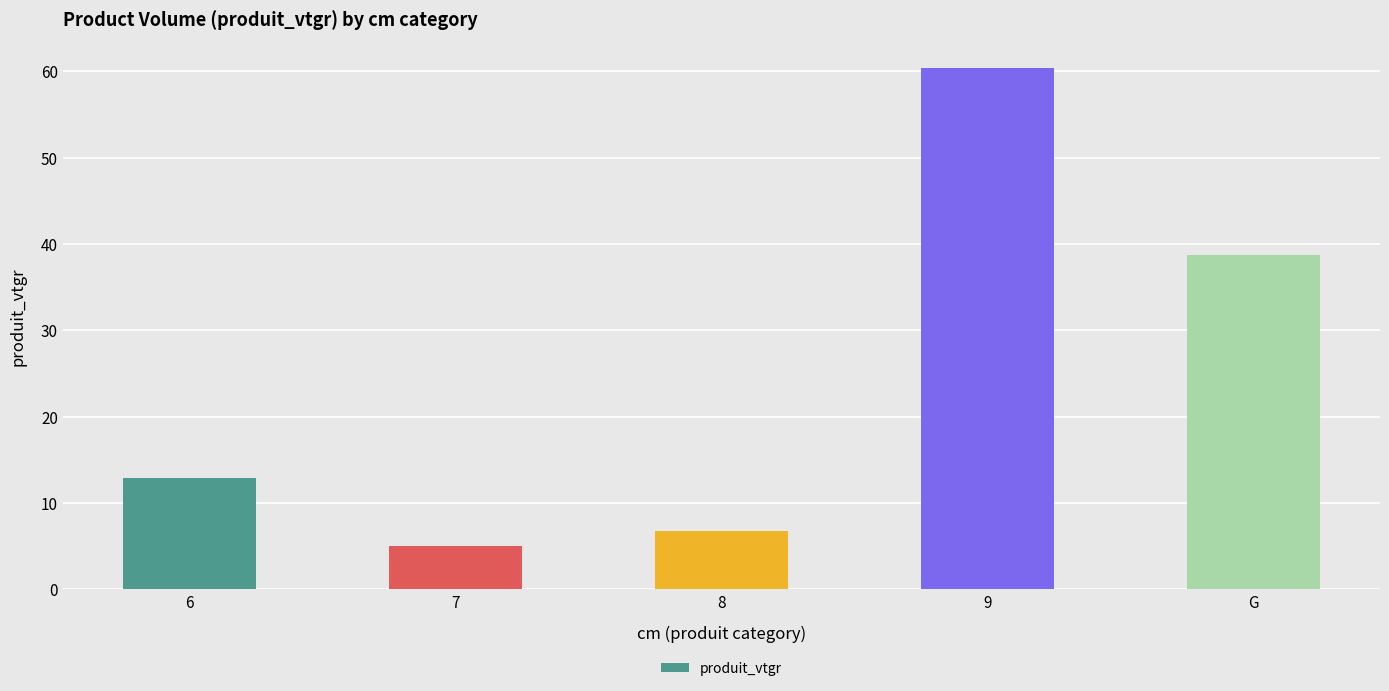

What is the greatest value displayed?

60.4